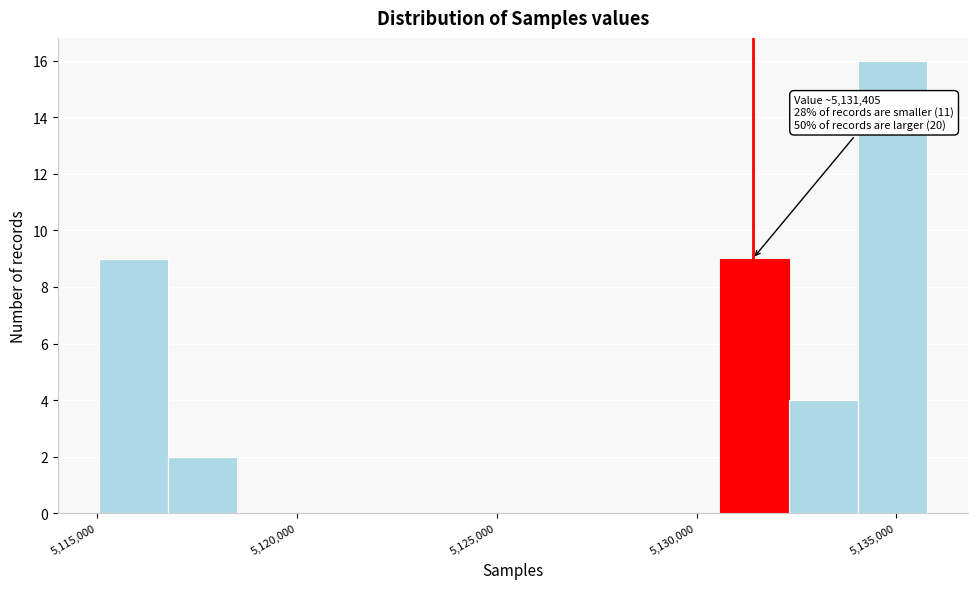

Around what value on the x-axis is the tallest bar? Give the approximate position of its centre, as read against the axis.

5135000